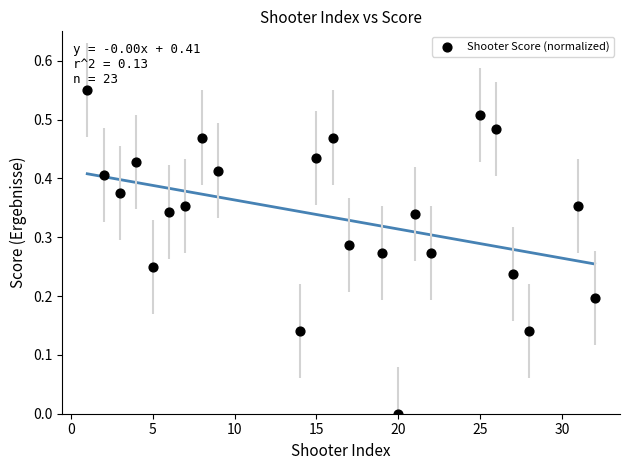

What is the range of X values (max minus min)?

31.0